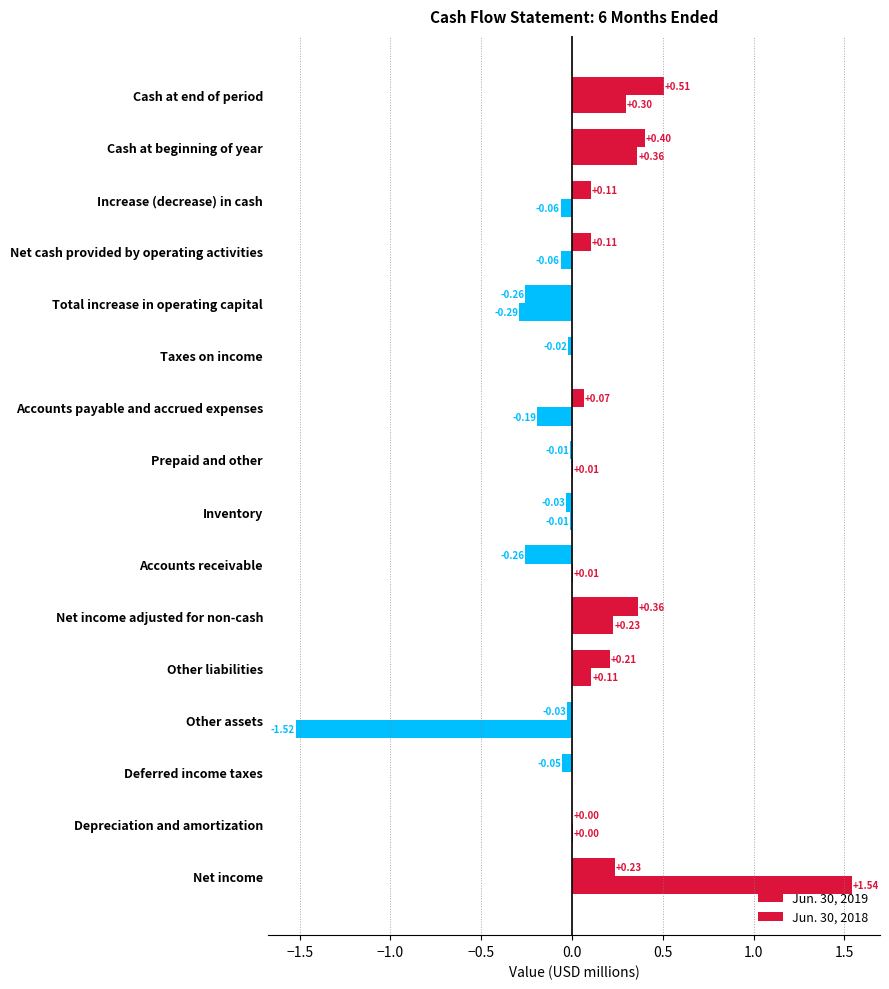

Which series has the largest range (max minus min)?

Jun. 30, 2018